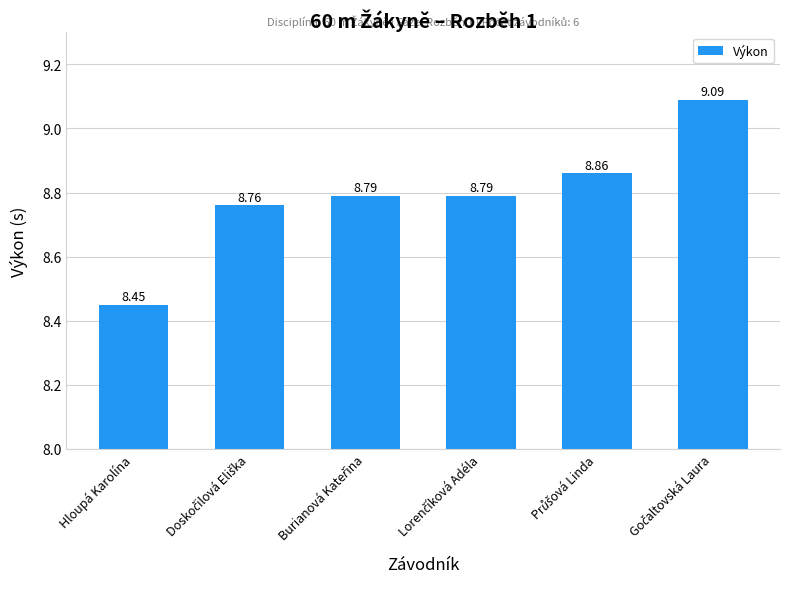

What is the label of the 6th bar from the right?

Hloupá Karolína